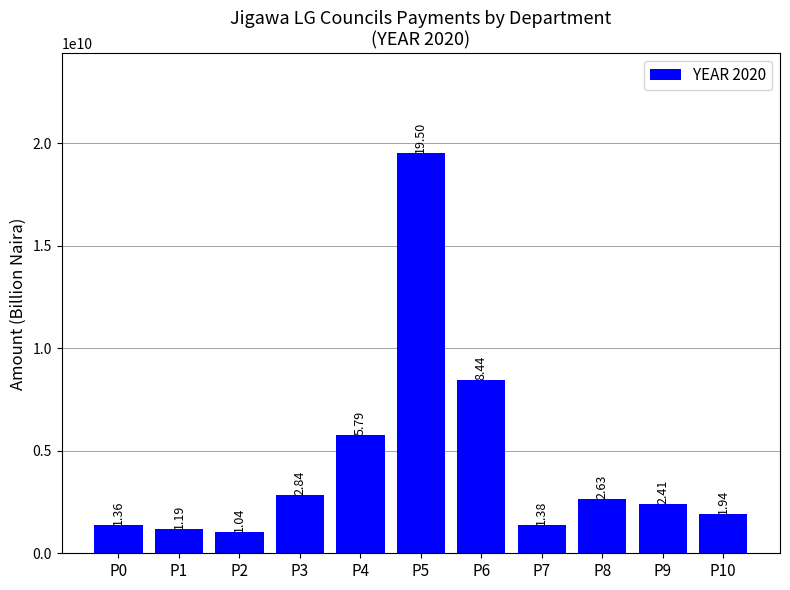

Which label corresponds to the largest value in the chart?

P5